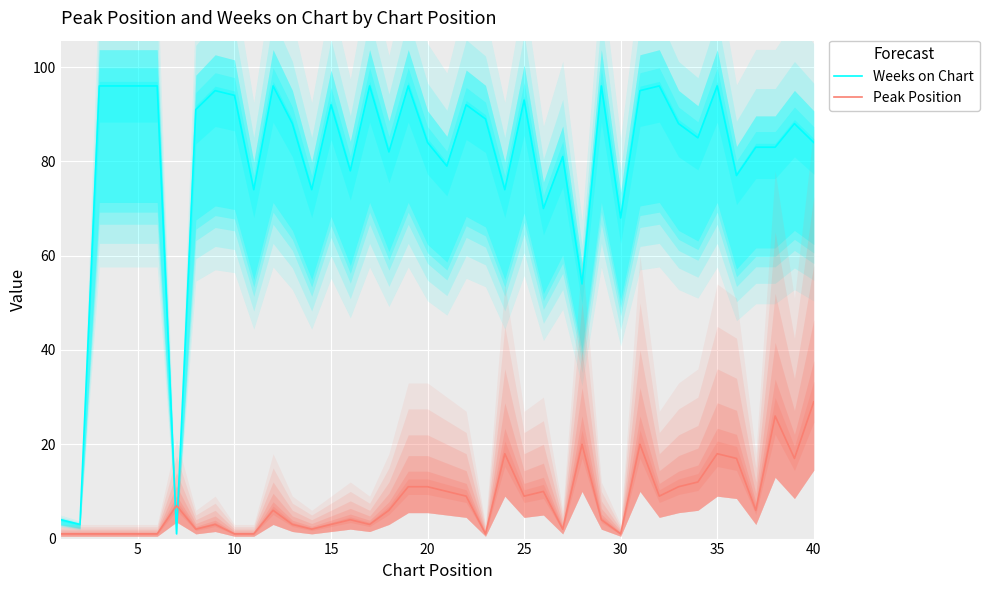

True or false: Weeks on Chart and Peak Position cross at least once.

True